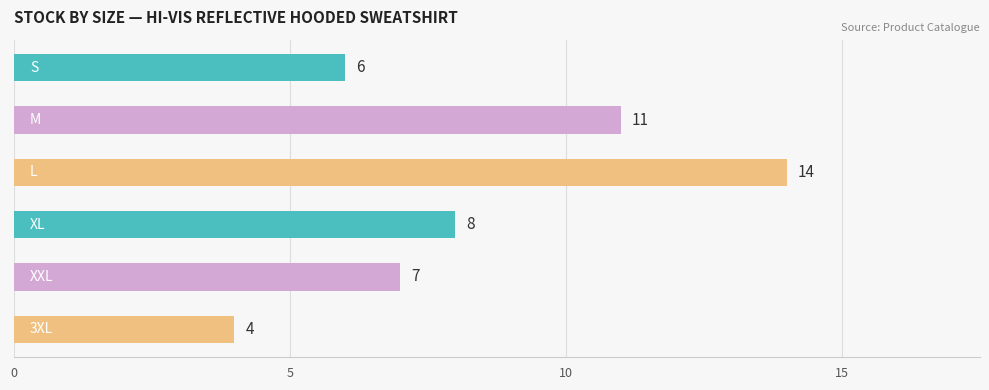

What is the maximum value shown in the chart?

14